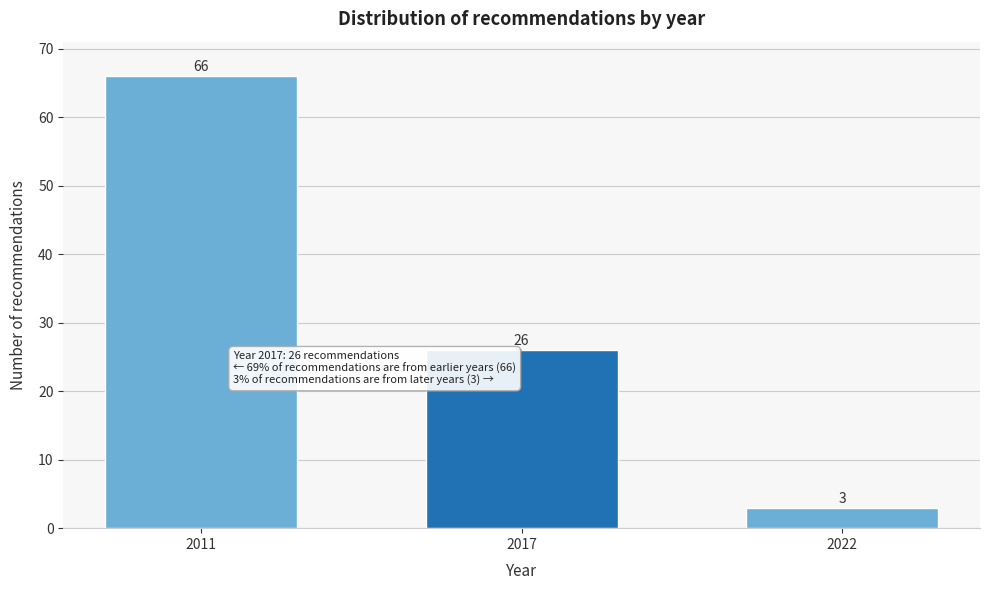

Reading left to right, transcribe all the data shown in this chart.

2011=66	2017=26	2022=3